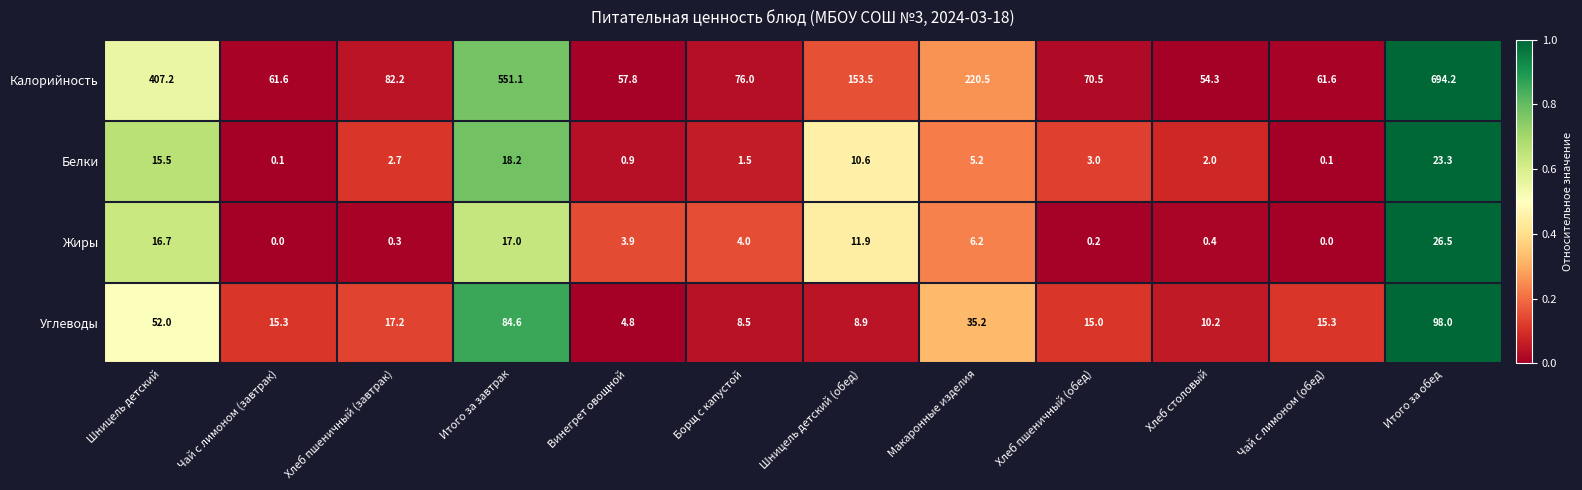

Which series has the largest range (max minus min)?

Калорийность